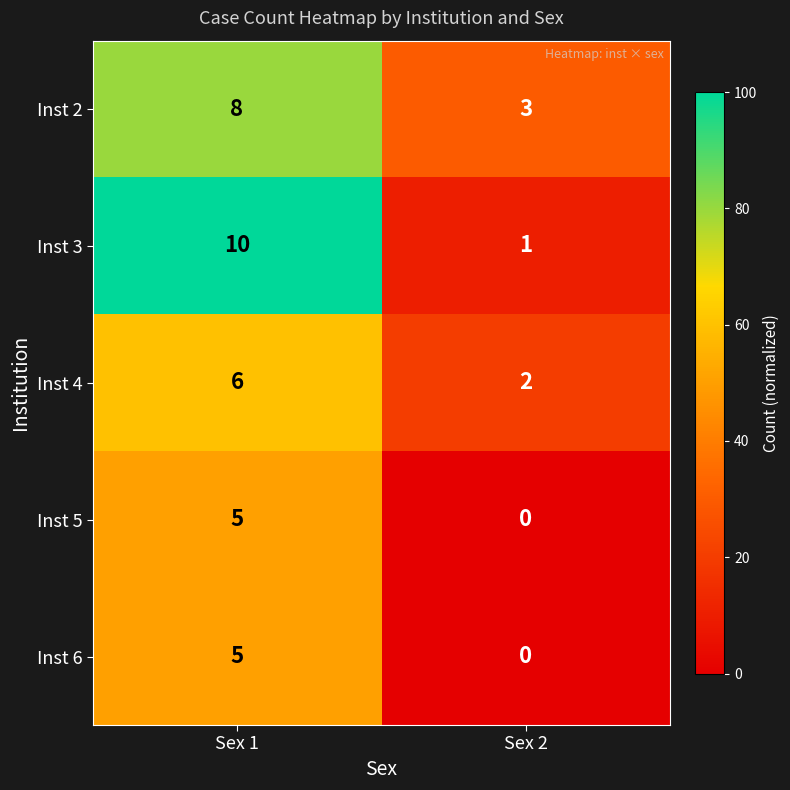

At which category is the sum across all series the highest?

Sex 1